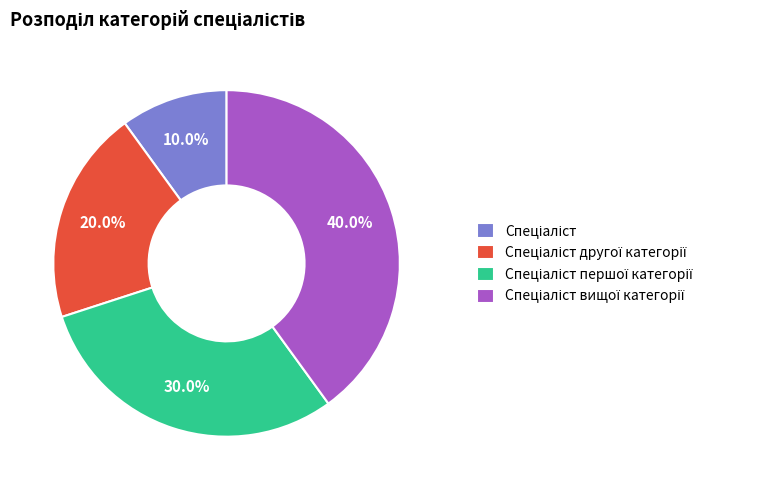

Is there any slice that represents more than half of the pie?

No